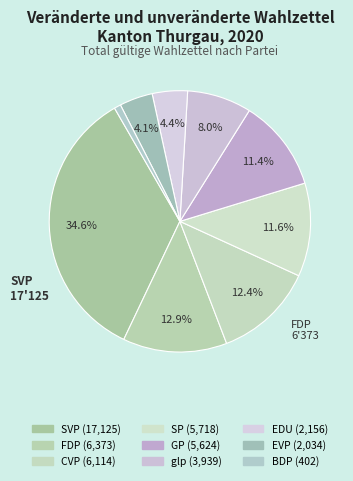

What percentage do SVP and BDP together represent?

35.4%